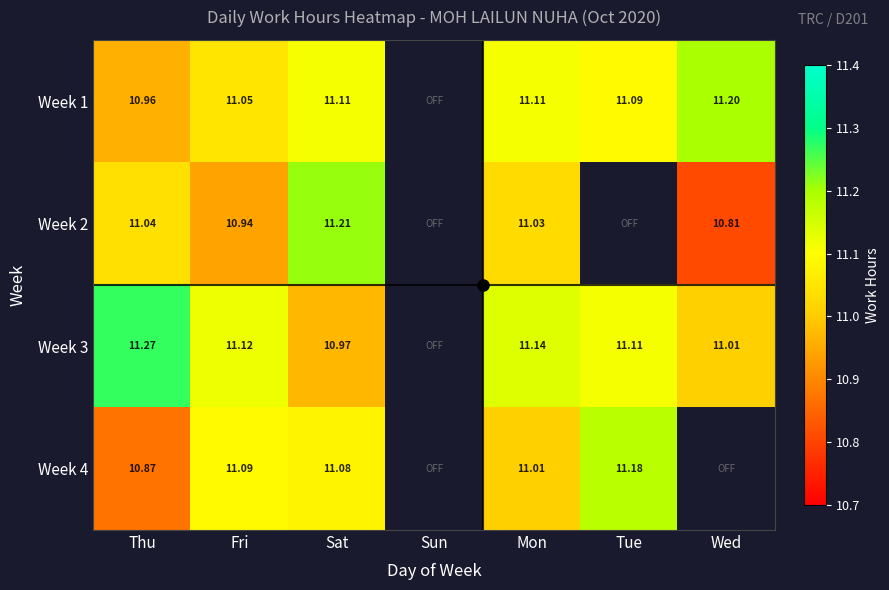

What is the total value across all series at Sat?

44.4